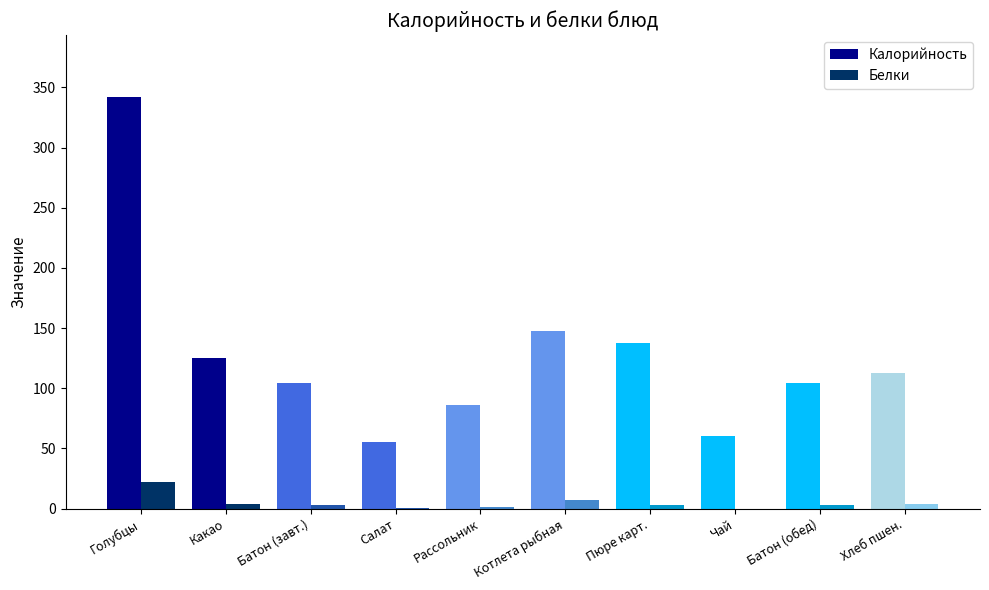

Which category has the highest value across all series?

Голубцы